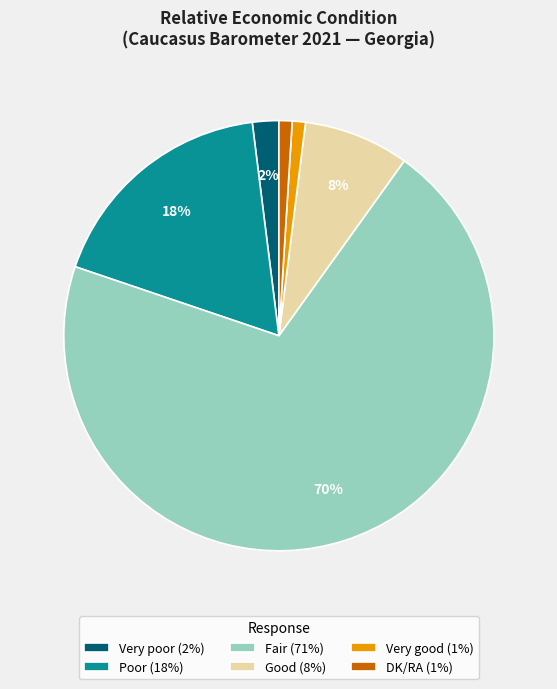

To the nearest percent, what is the combined percentage of Very poor and Good?

10%